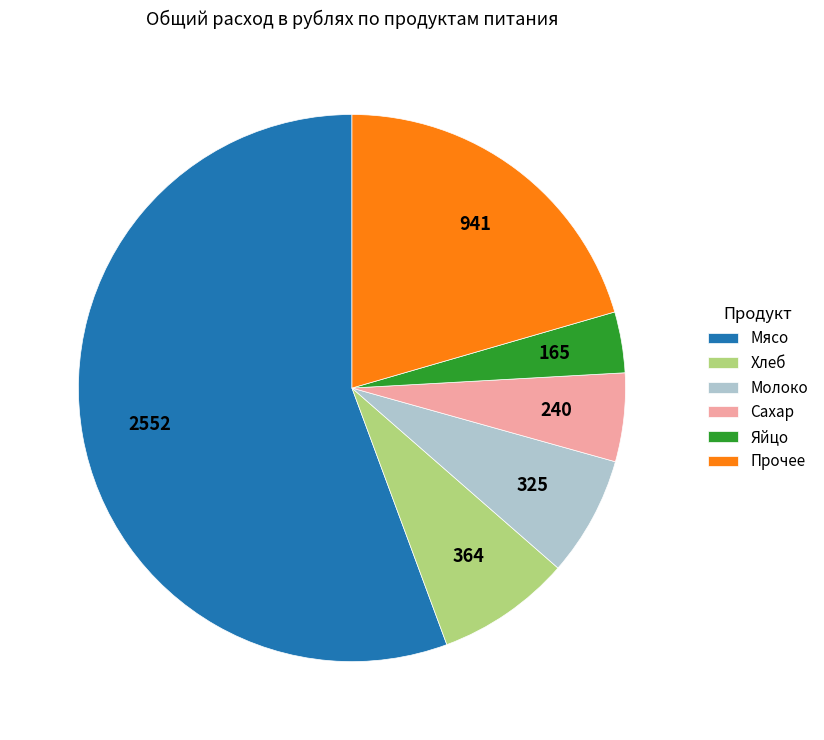

Is it true that Молоко is 7% of the pie?

True